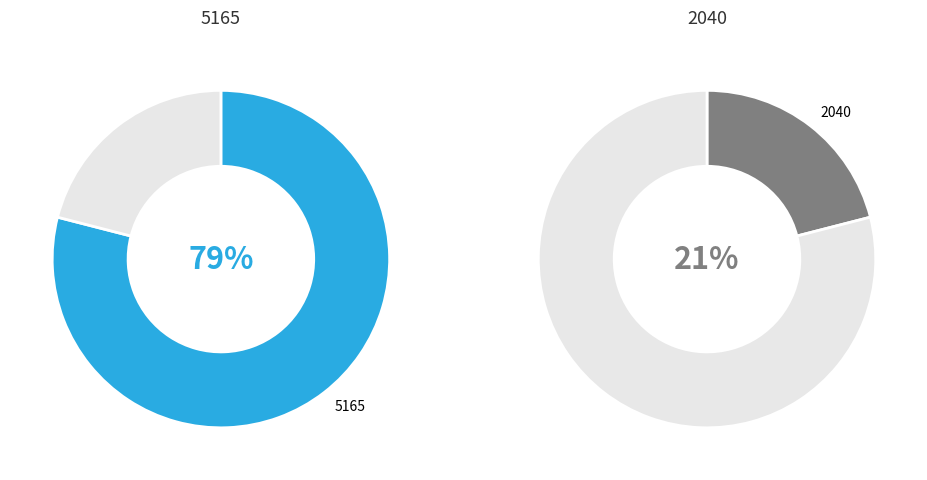

Do 2040 and 5165 together represent more than half of the pie?

Yes